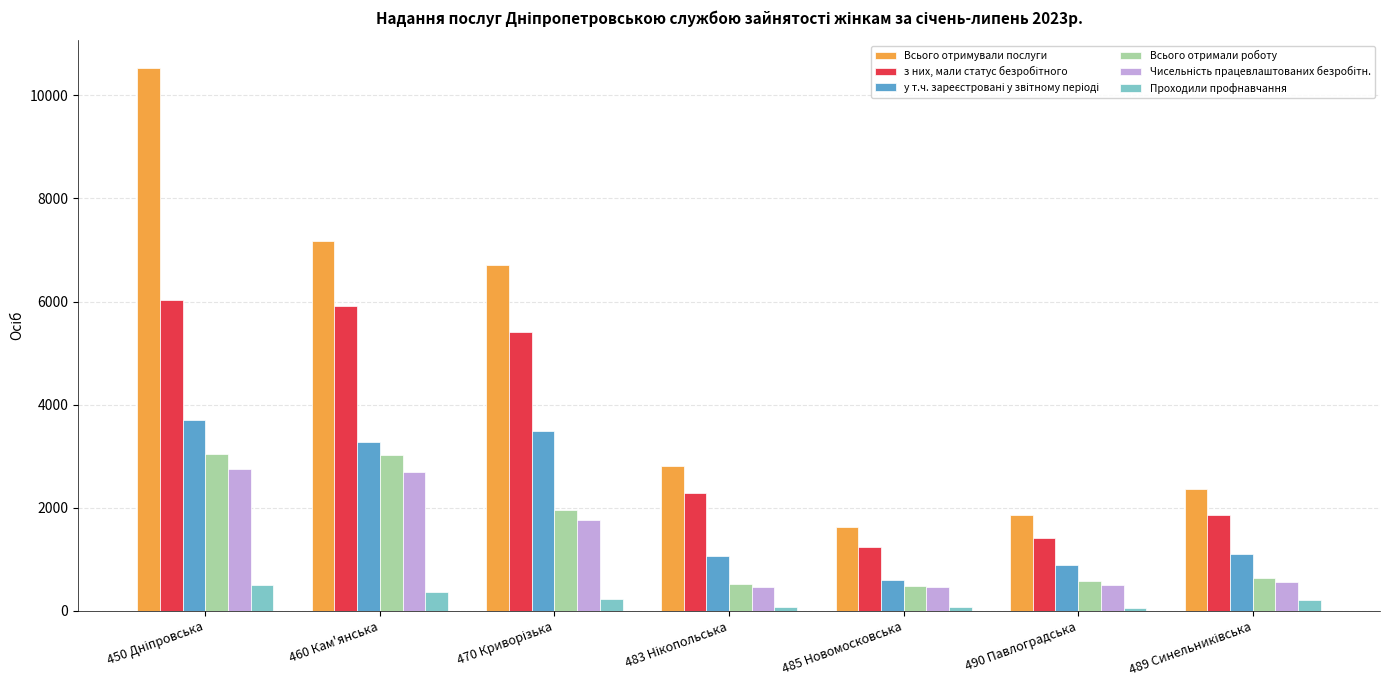

Is it true that Всього отримували послуги equals 2841 at 485 Новомосковська?

False